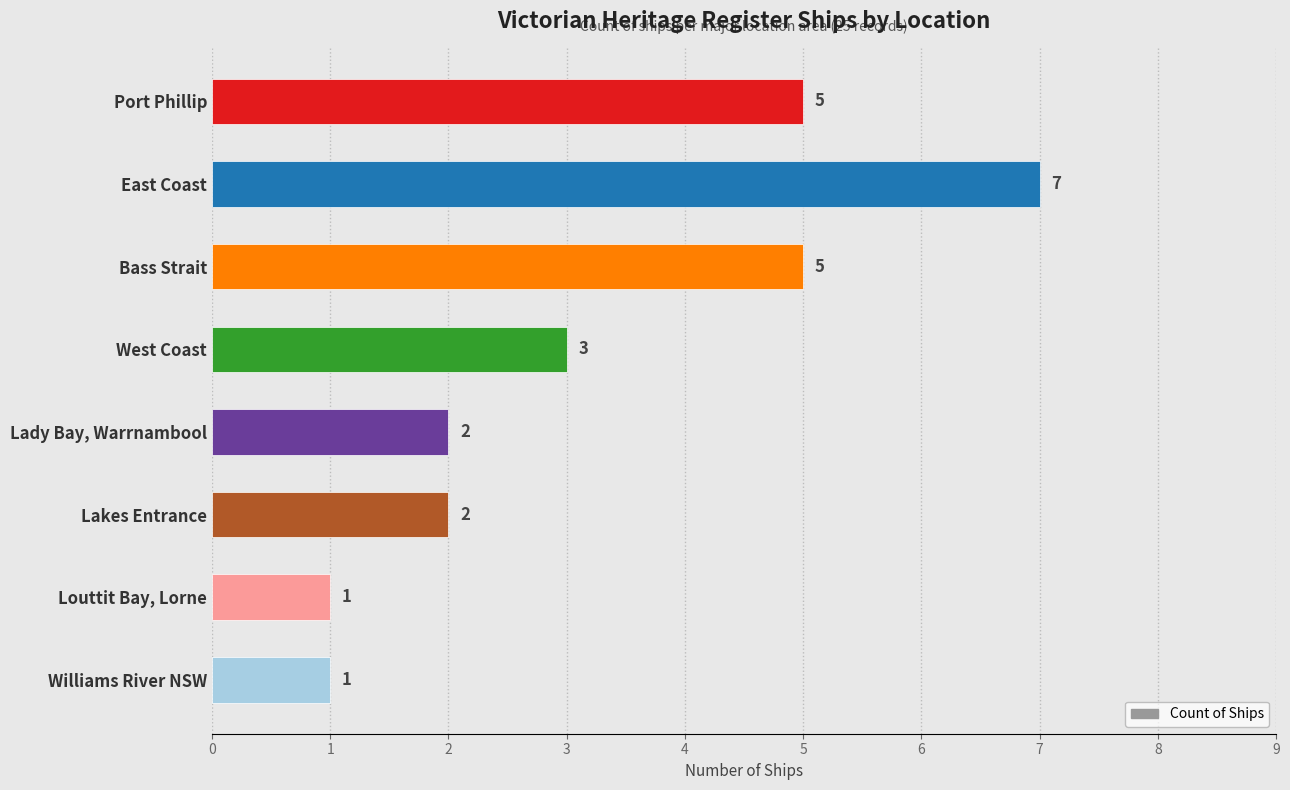

What is the difference between the maximum and minimum values?

6